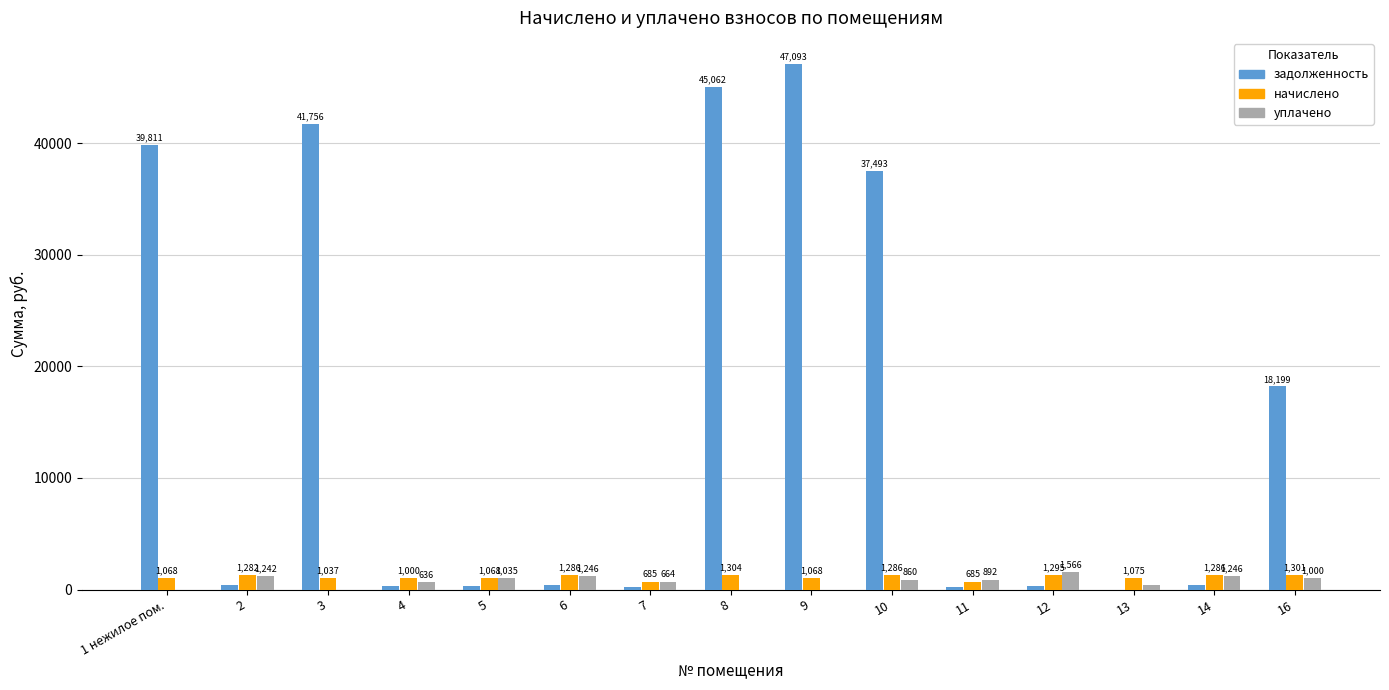

What is the highest value of the задолженность series?

47092.8